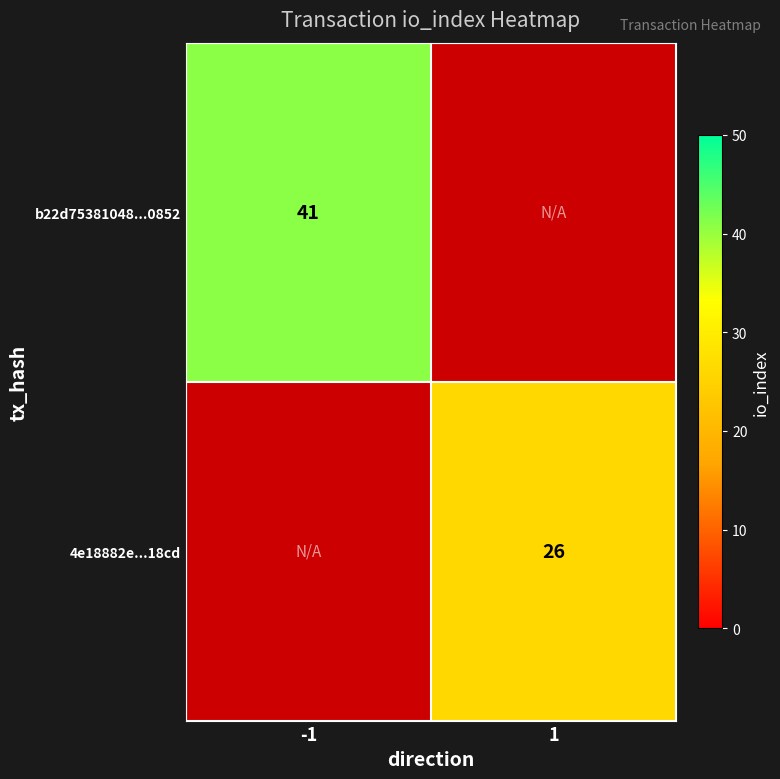

Is the value of 4e18882e...18cd at 1 greater than the value of b22d75381048...0852 at -1?

No